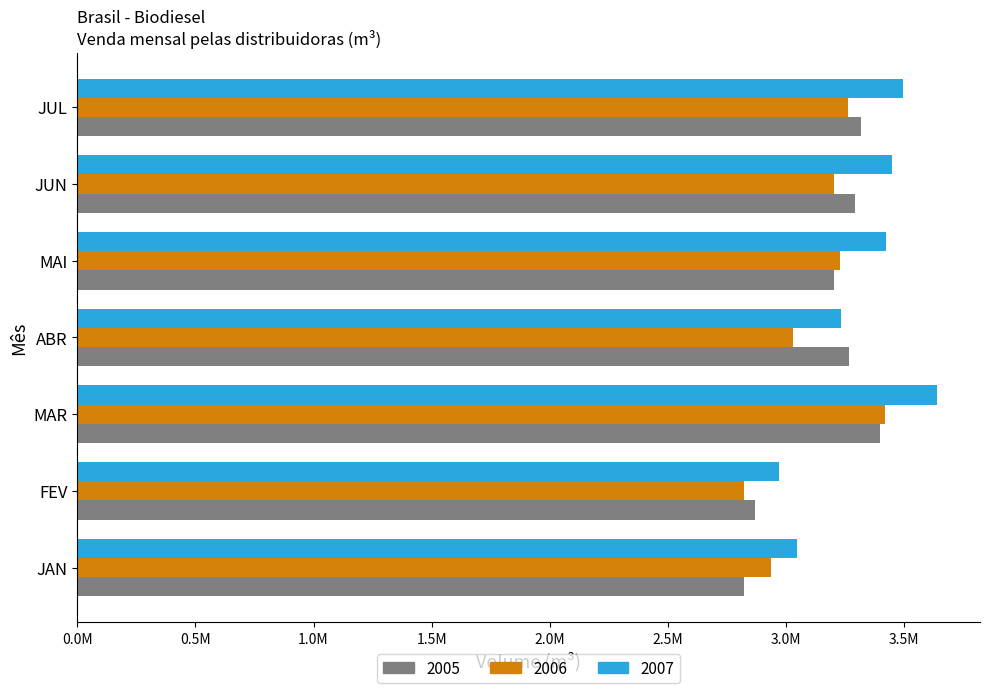

Rank the series by their average value, from highest to lowest.

2007, 2005, 2006